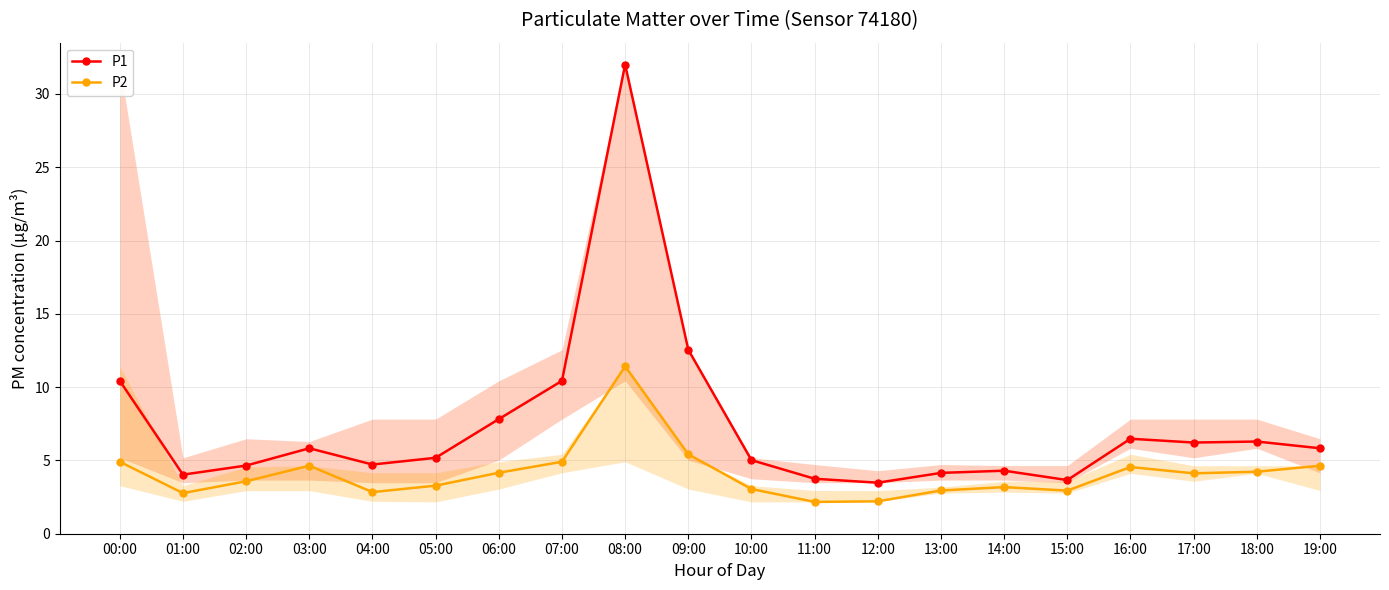

How many categories are shown in the chart?

20